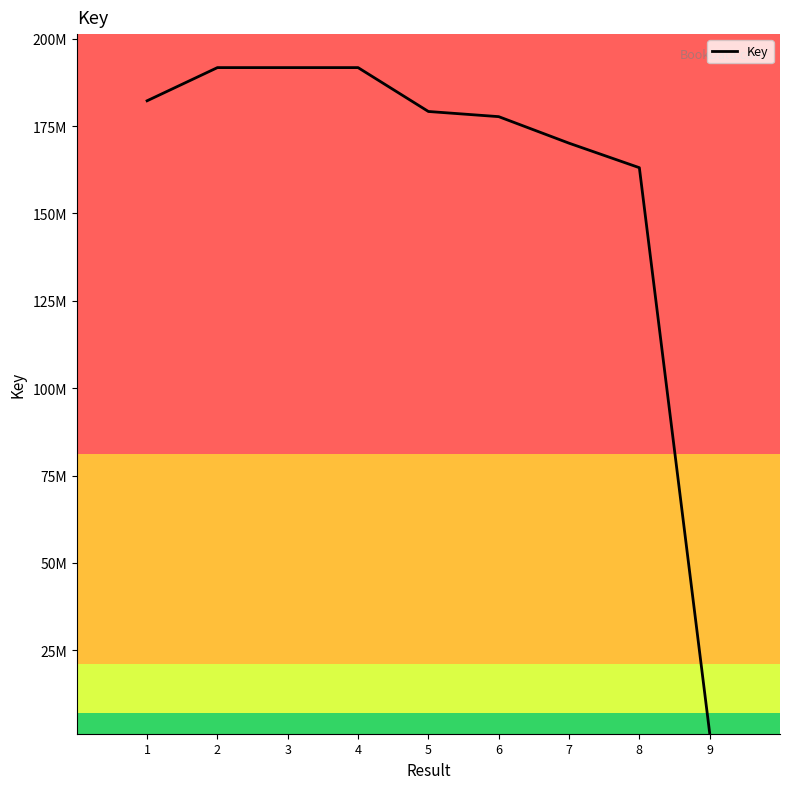

Is this an area chart (filled region under the line)?

No